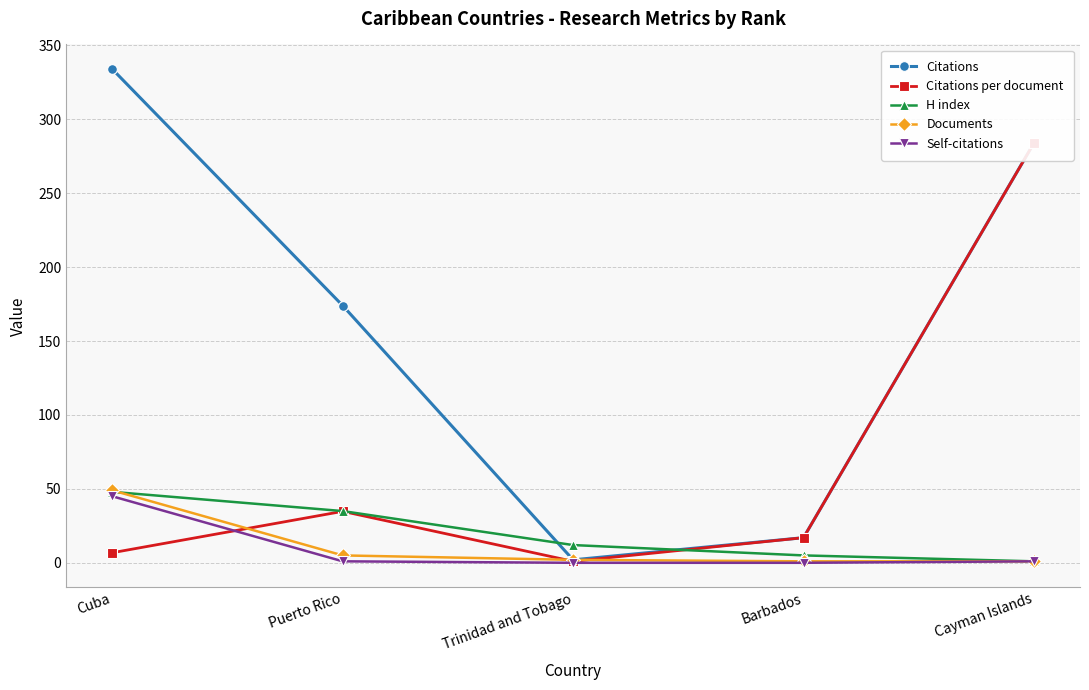

Does the chart have visible grid lines?

Yes